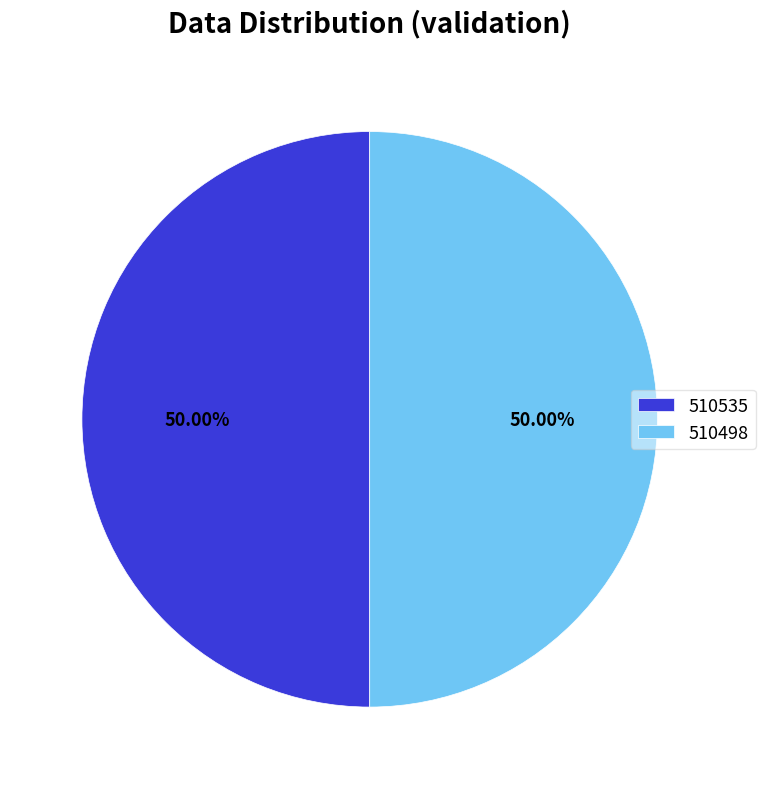

To the nearest percent, what is the difference between the 510498 and 510535 slice percentages?

0%